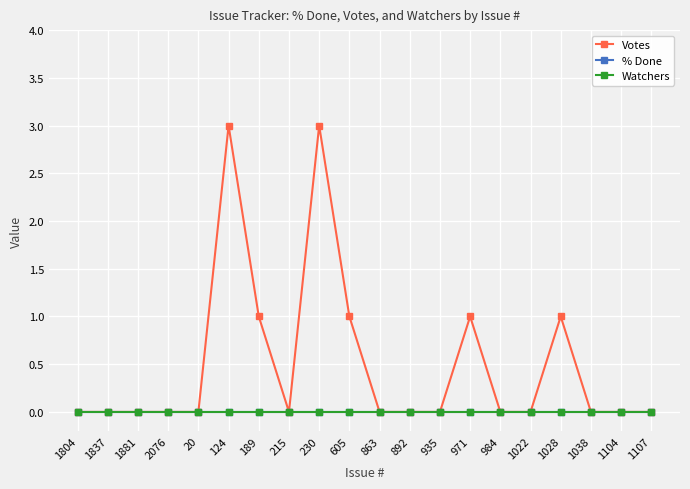

What is the label of the 16th point from the left?

1022